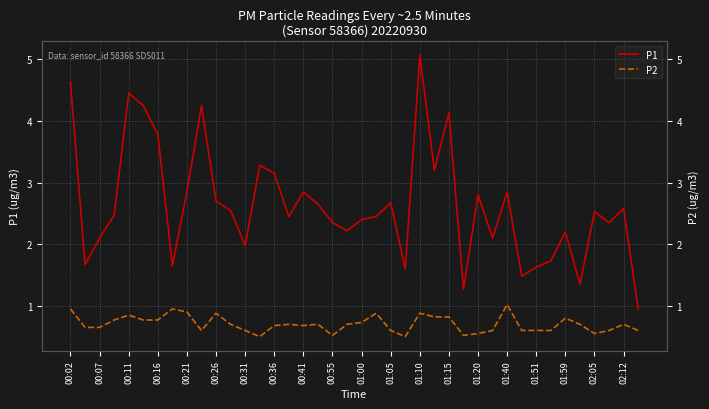

True or false: P1 has a value of 1.0 at 02:12.

False